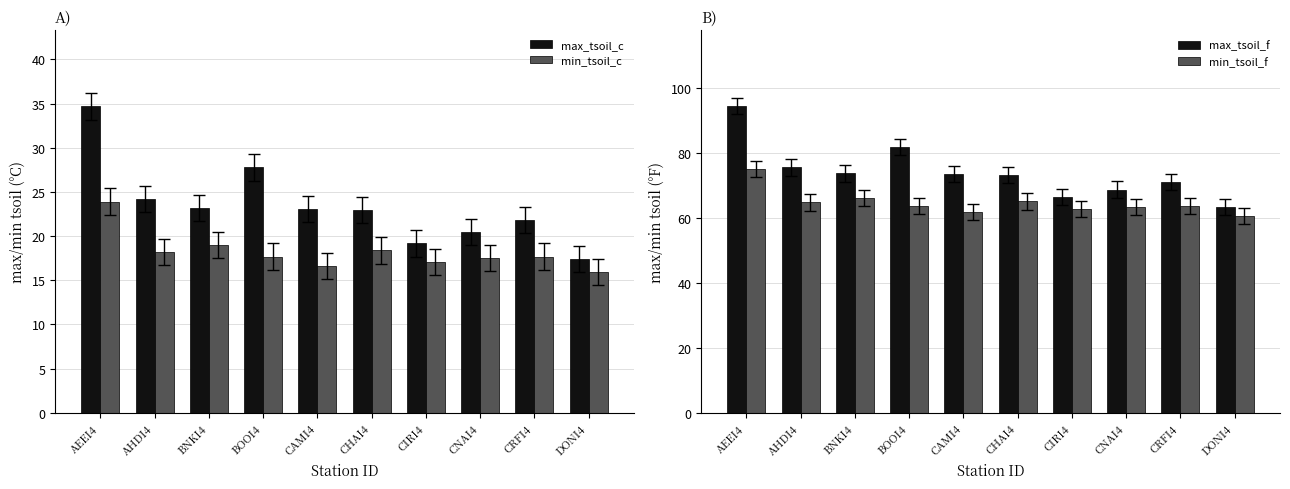

Where does the max_tsoil_c series first go above 23?

AEEI4